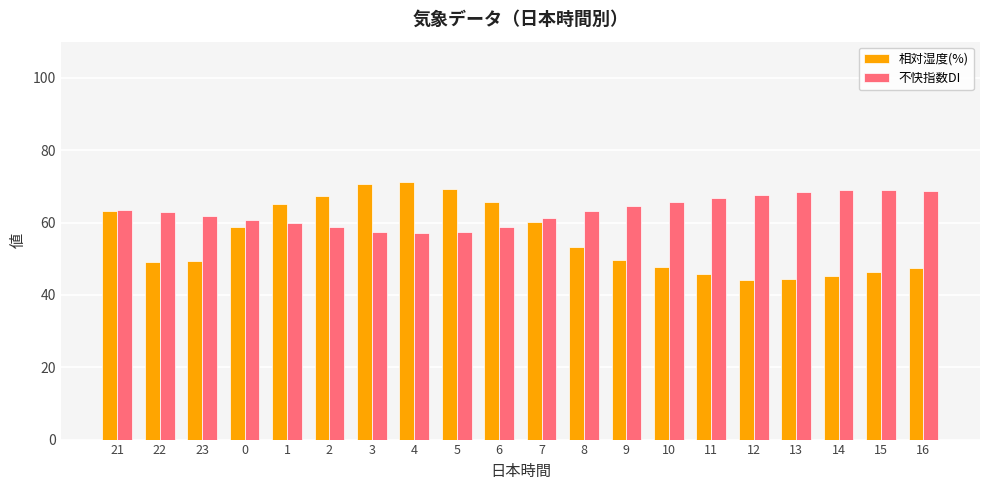

How many bars are there in total?

40